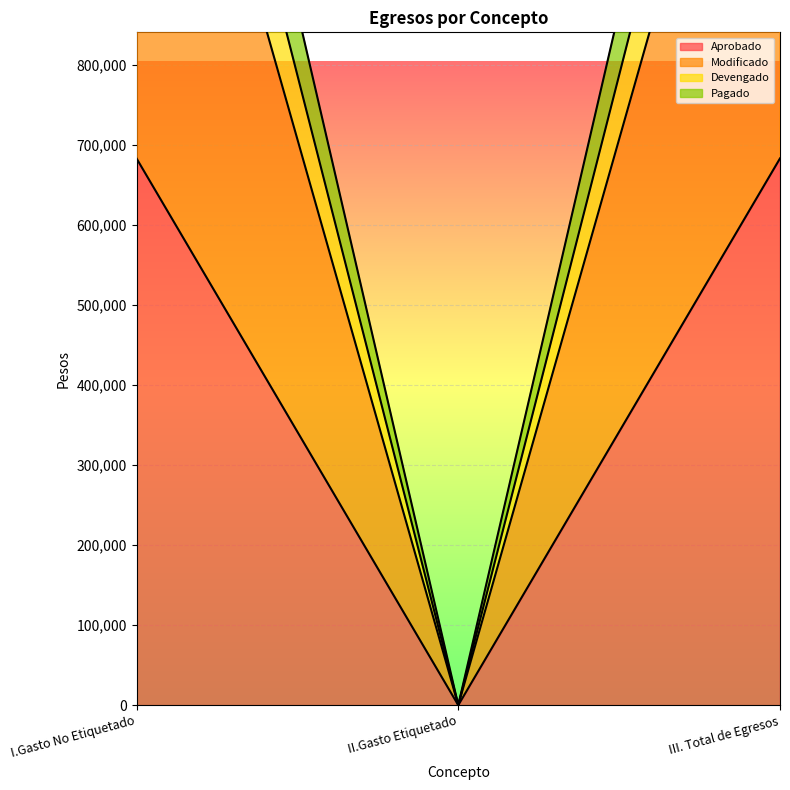

What is the total value across all series at III. Total de Egresos?

5404792.1